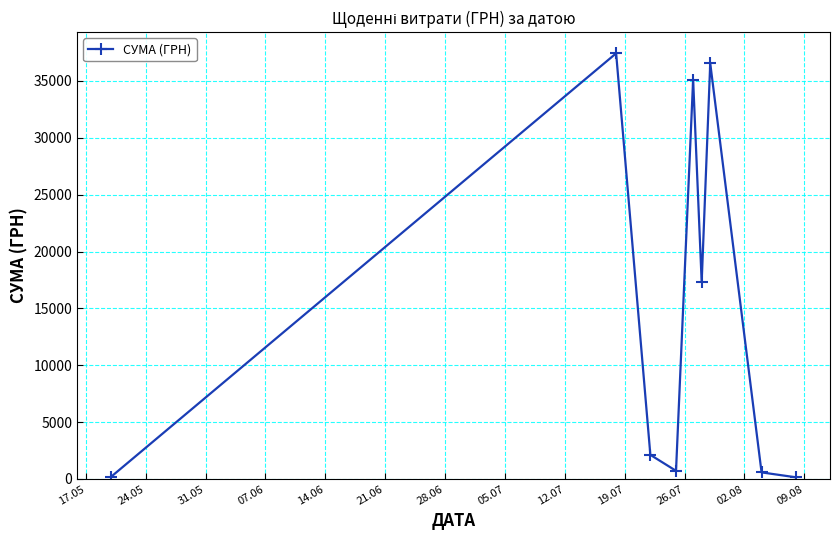

What is the maximum value shown in the chart?

37425.0